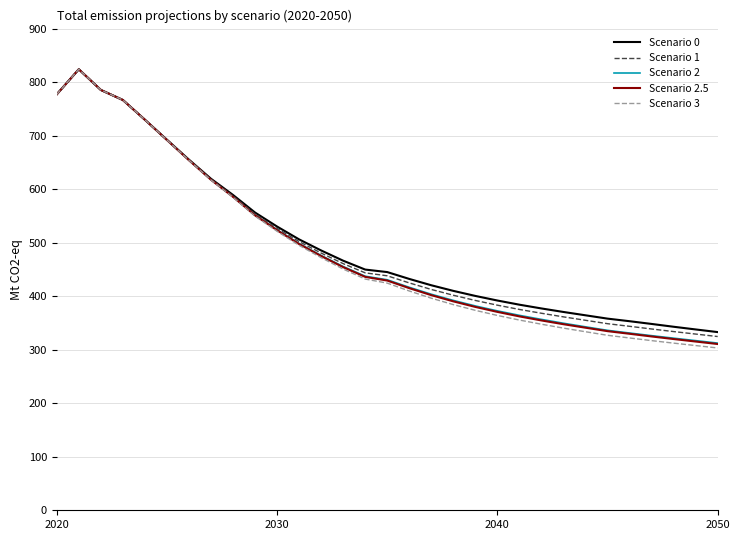

Reading left to right, list all the values displayed in this chart.

Scenario 0: 777.2	824.0	785.3	766.6	729.7	692.3	655.1	619.4	589.1	556.3	530.1	506.1	485.5	466.3	449.7	445.1	432.3	420.4	409.9	400.5	391.9	384.1	377.1	370.5	364.3	358.1	353.3	348.2	342.9	337.9	332.9
Scenario 1: 777.2	824.0	785.3	766.5	729.5	692.1	654.4	618.2	587.2	553.6	526.7	502.0	480.6	460.8	443.6	438.1	424.8	412.6	401.8	392.0	383.2	375.3	368.1	361.4	355.0	348.6	343.7	338.7	333.9	329.2	324.6
Scenario 2: 777.2	824.0	785.3	766.7	729.7	691.9	654.2	617.6	585.9	551.5	523.9	498.3	476.1	455.4	437.3	430.7	416.6	403.6	392.1	381.8	372.5	364.2	356.7	349.5	342.8	336.2	331.2	326.3	321.6	317.0	312.4
Scenario 2.5: 777.2	824.0	785.3	766.6	729.7	691.9	654.0	617.5	585.6	551.1	523.2	497.5	475.1	454.3	436.1	429.2	415.0	402.0	390.4	380.0	370.7	362.3	354.7	347.7	341.1	334.7	329.8	324.8	320.0	315.3	310.6
Scenario 3: 777.2	824.0	785.3	766.6	729.6	691.9	654.0	617.1	584.8	549.7	521.4	495.0	472.1	450.7	432.0	424.4	409.7	396.3	384.3	373.6	364.0	355.4	347.7	340.4	333.6	327.0	321.9	317.0	312.3	307.8	303.3